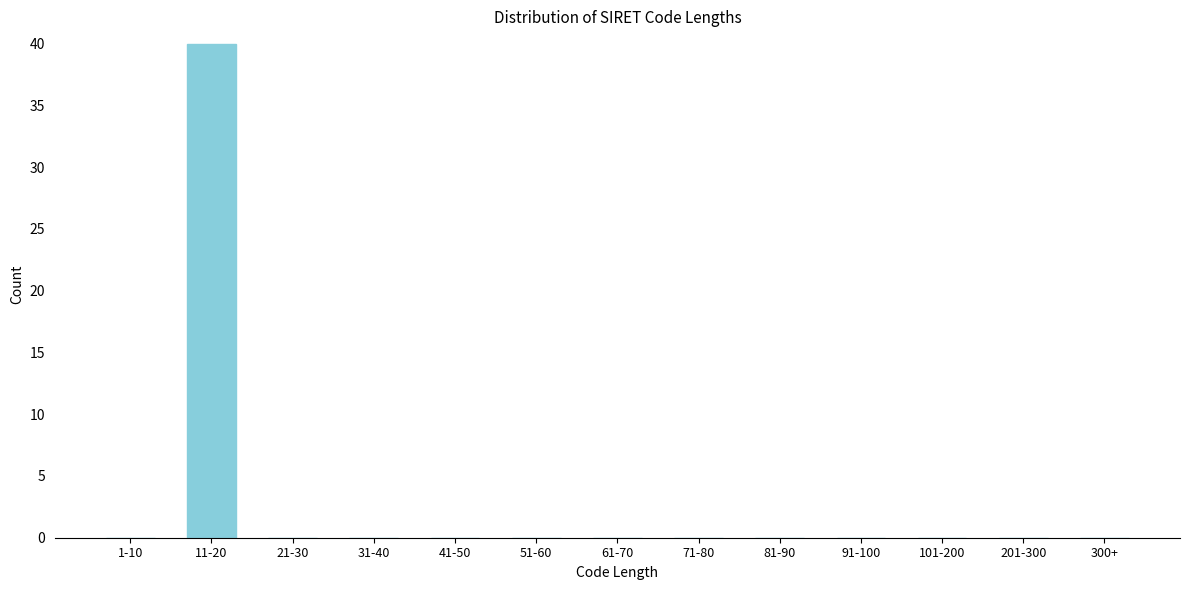

Reading left to right, extract all data points from this chart.

1-10=0	11-20=40	21-30=0	31-40=0	41-50=0	51-60=0	61-70=0	71-80=0	81-90=0	91-100=0	101-200=0	201-300=0	300+=0